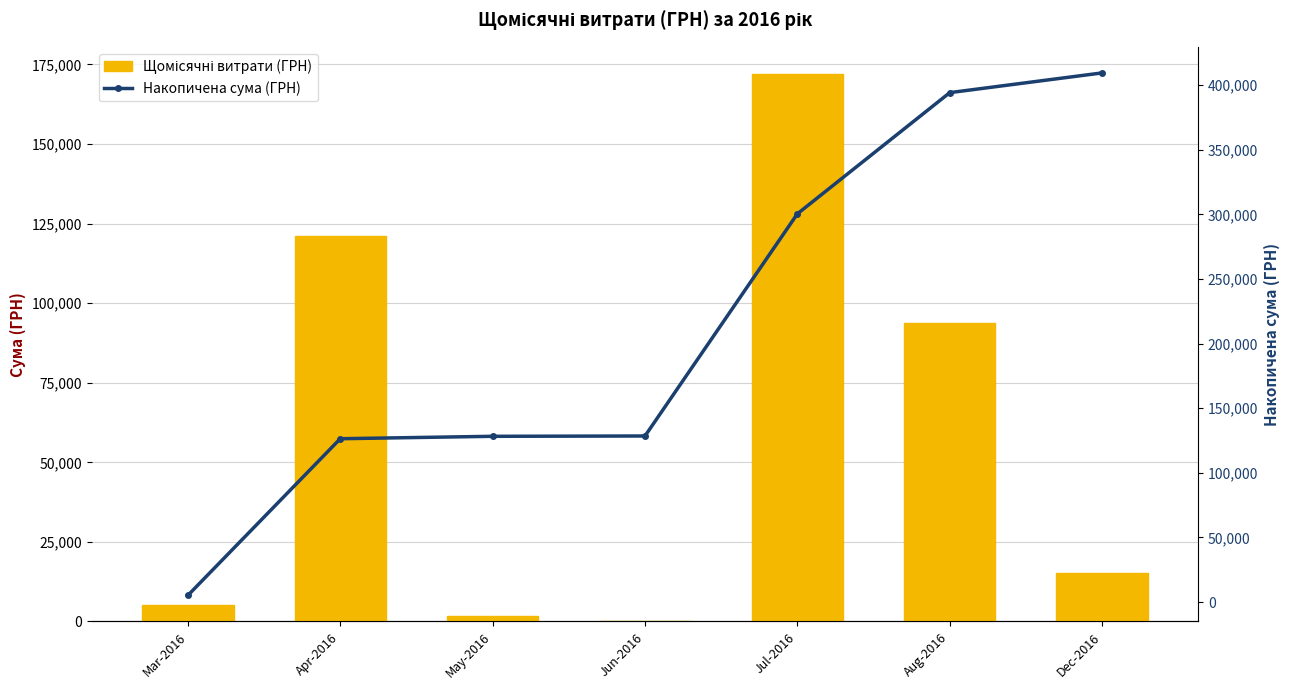

What is the greatest value displayed?

409406.7